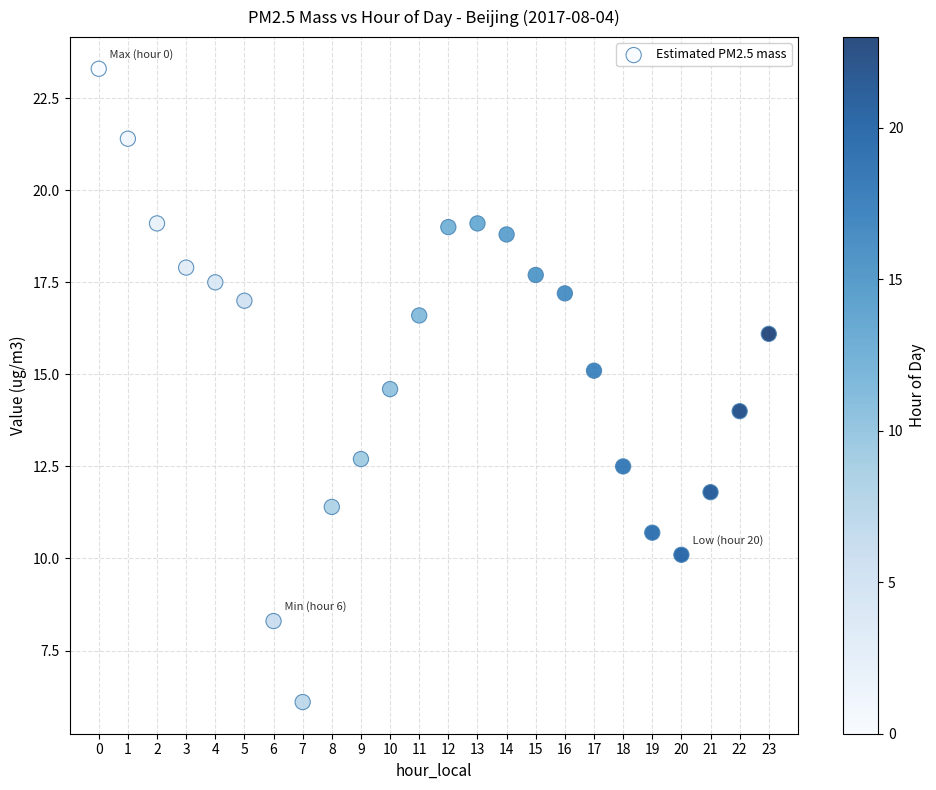

What is the range of Y values (max minus min)?

17.2